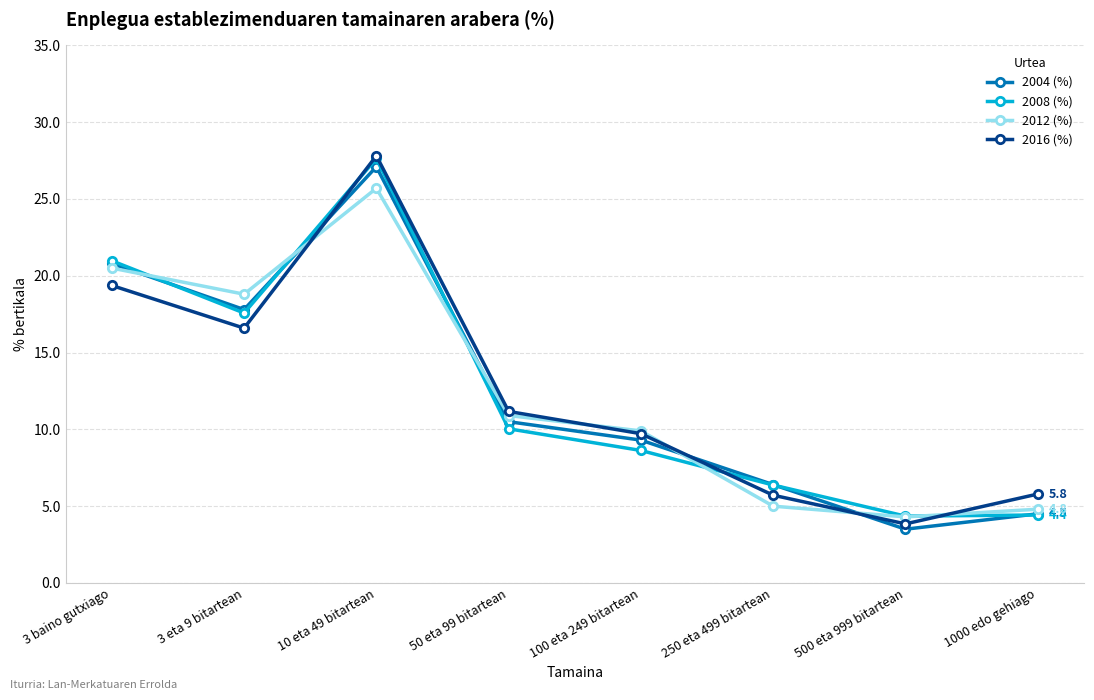

Where is 2004 (%) nearest to the value 15?

3 eta 9 bitartean